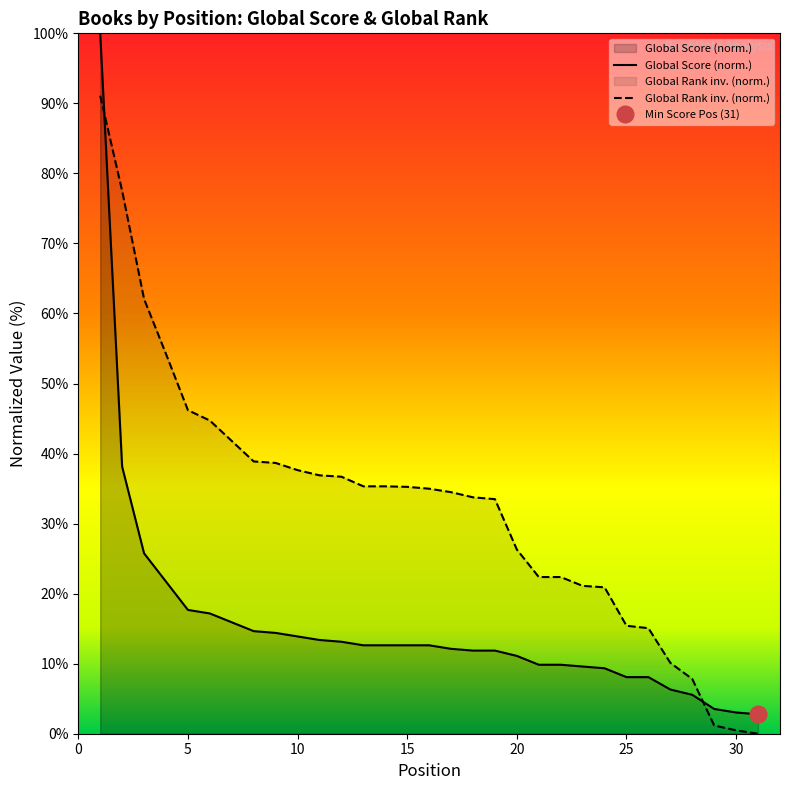

Where do Global Score and Global Rank (scaled) first cross each other?

1 and 2